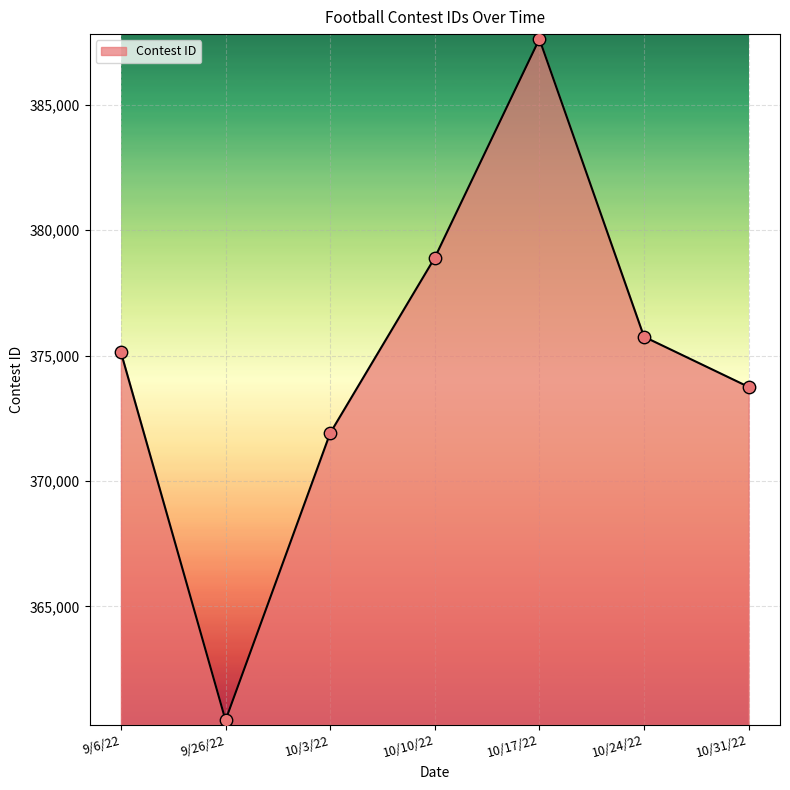

Between 9/6/22 and 10/24/22, which is larger?

10/24/22